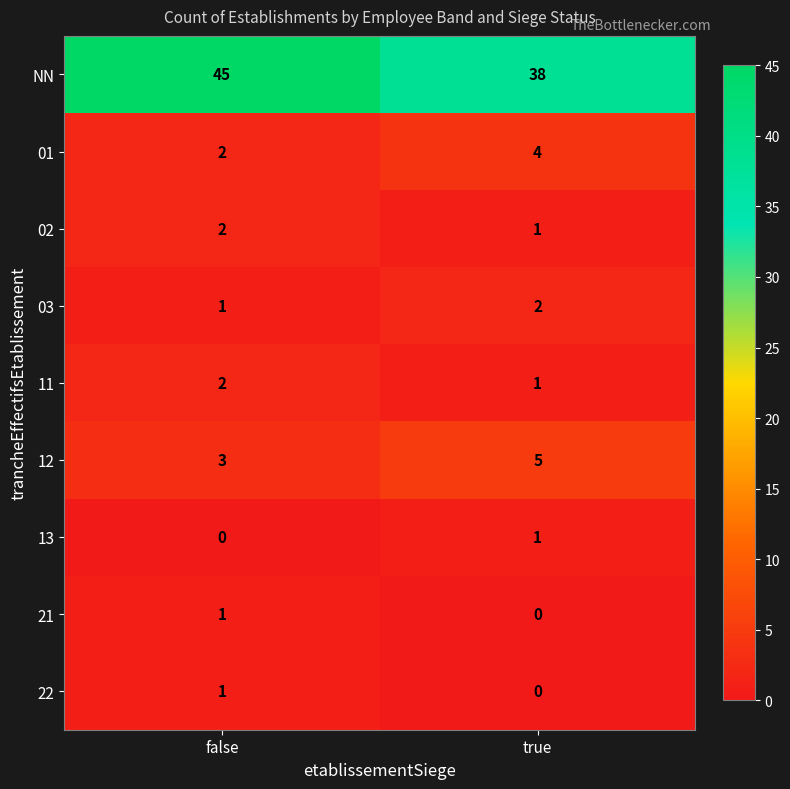

At how many categories does at least one series exceed 39?

1